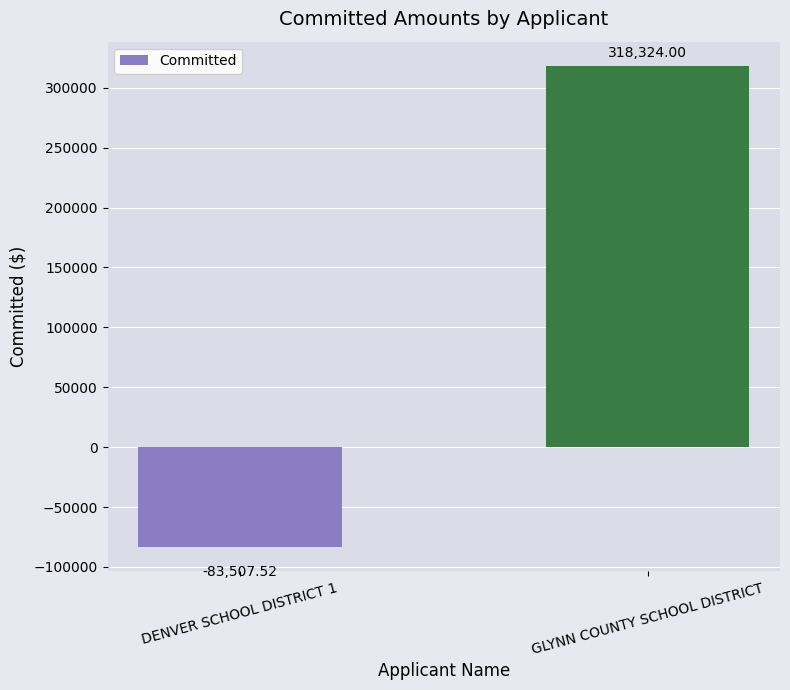

What is the label of the 1st bar from the left?

DENVER SCHOOL DISTRICT 1